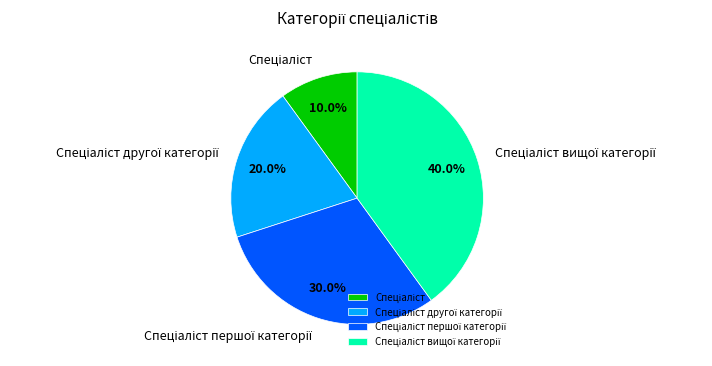

Does any single category account for the majority?

No